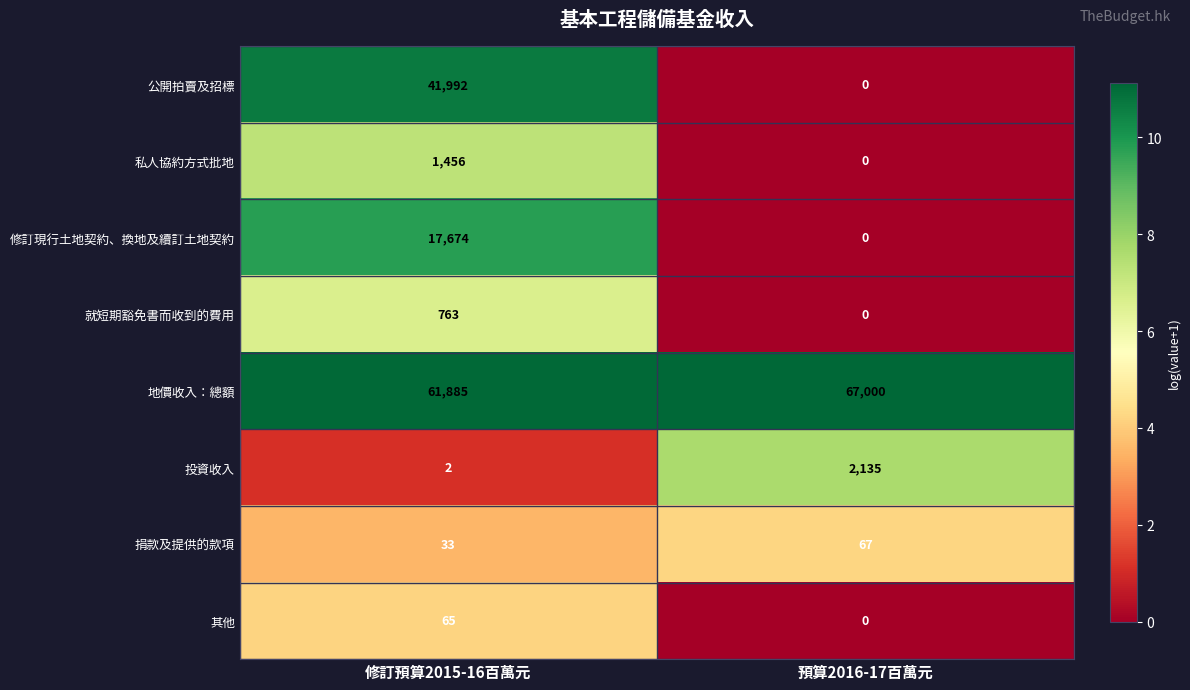

Where is 其他 nearest to the value 32?

預算2016-17百萬元